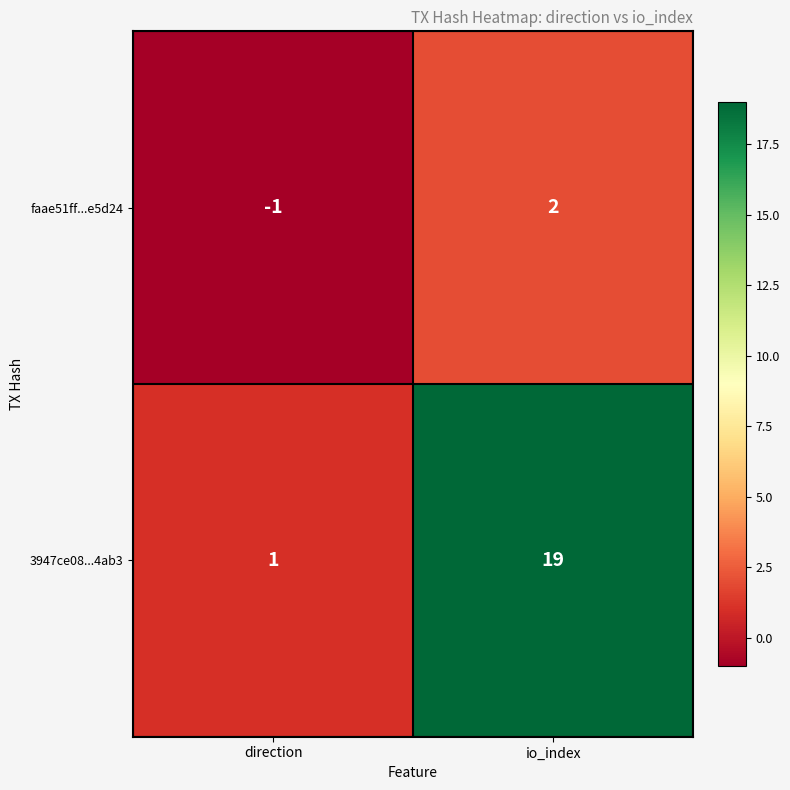

At how many categories does at least one series exceed 9?

1